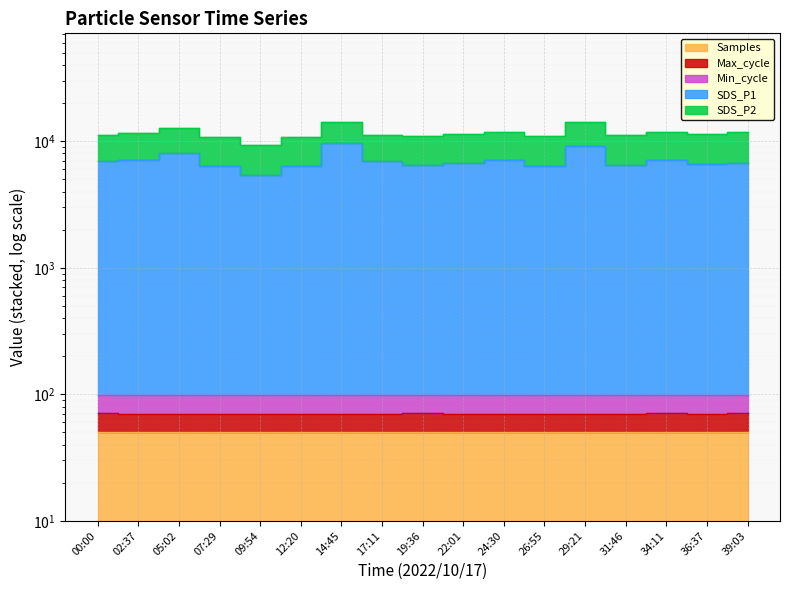

The Max_cycle series shows 115.3 at 14:45. True or false?

False